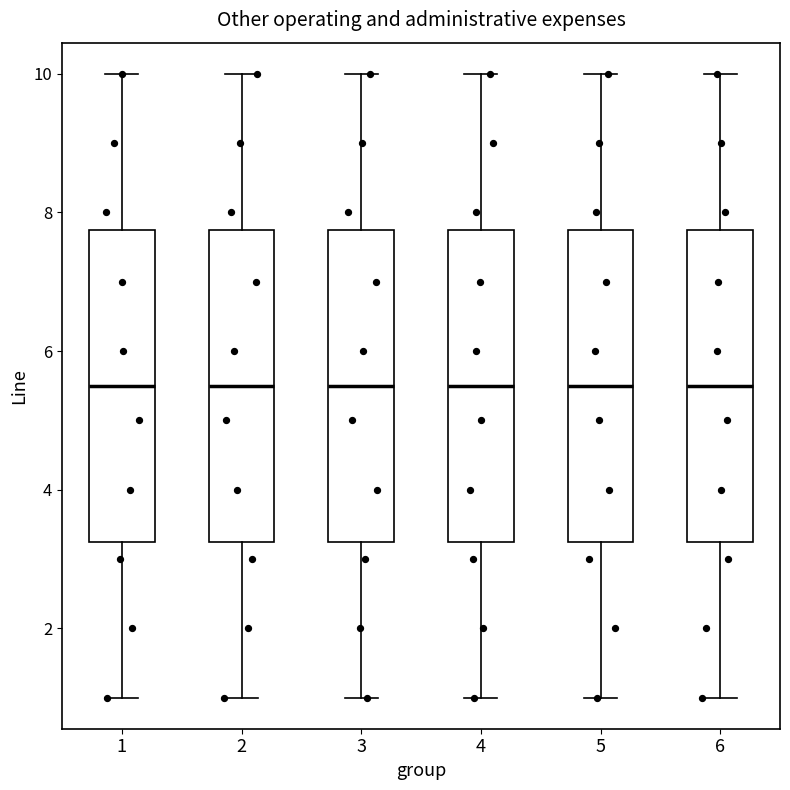

Reading left to right, transcribe this box plot: for each box, give where its median line is, the range the box spans, and where its two whiskers end, as read against the y-axis. The values are not printed on the chart, so give them approximately, as read against the axis.

1: median 5.6, box 3.2 to 7.8, whiskers 1.0 to 10.0
2: median 5.6, box 3.2 to 7.8, whiskers 1.0 to 10.0
3: median 5.6, box 3.2 to 7.8, whiskers 1.0 to 10.0
4: median 5.6, box 3.2 to 7.8, whiskers 1.0 to 10.0
5: median 5.6, box 3.2 to 7.8, whiskers 1.0 to 10.0
6: median 5.6, box 3.2 to 7.8, whiskers 1.0 to 10.0